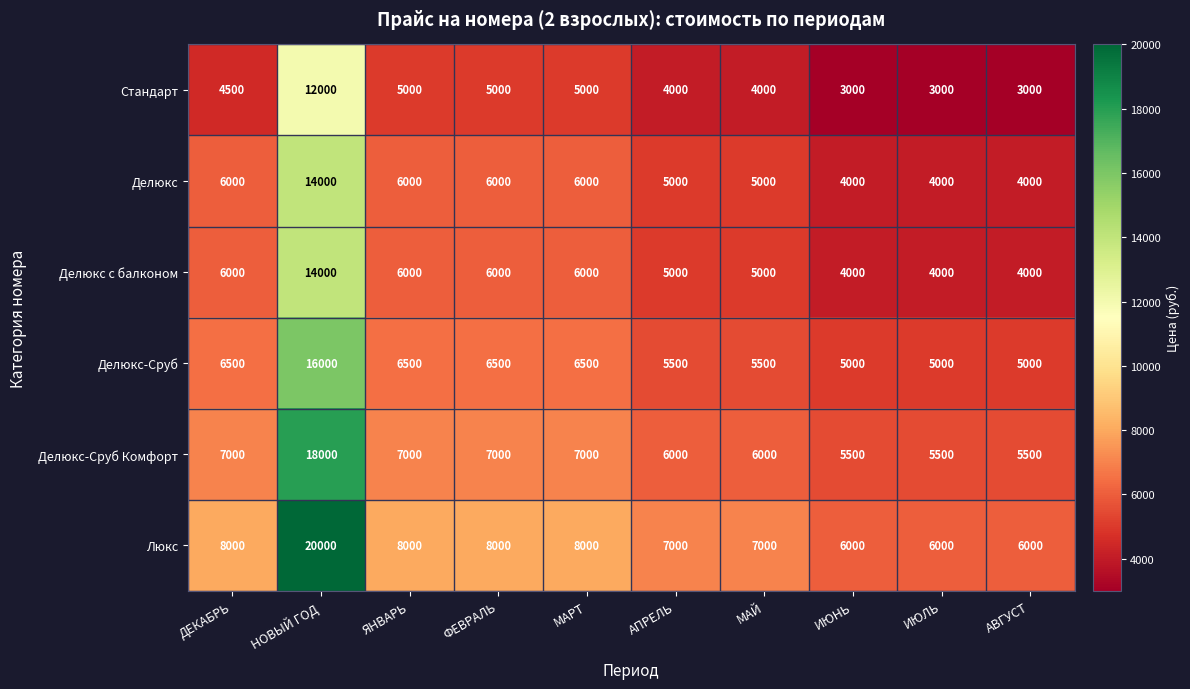

Which series has the largest total across all categories?

Люкс